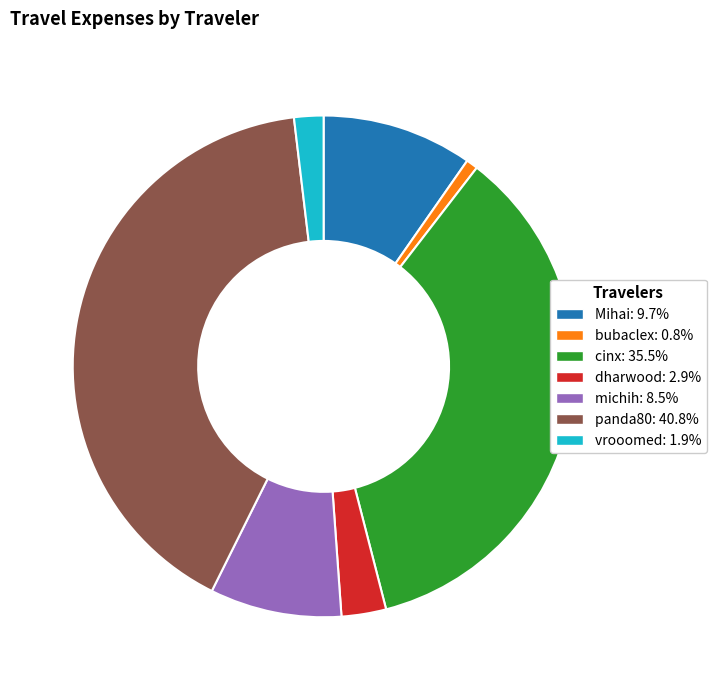

Is there any slice that represents more than half of the pie?

No